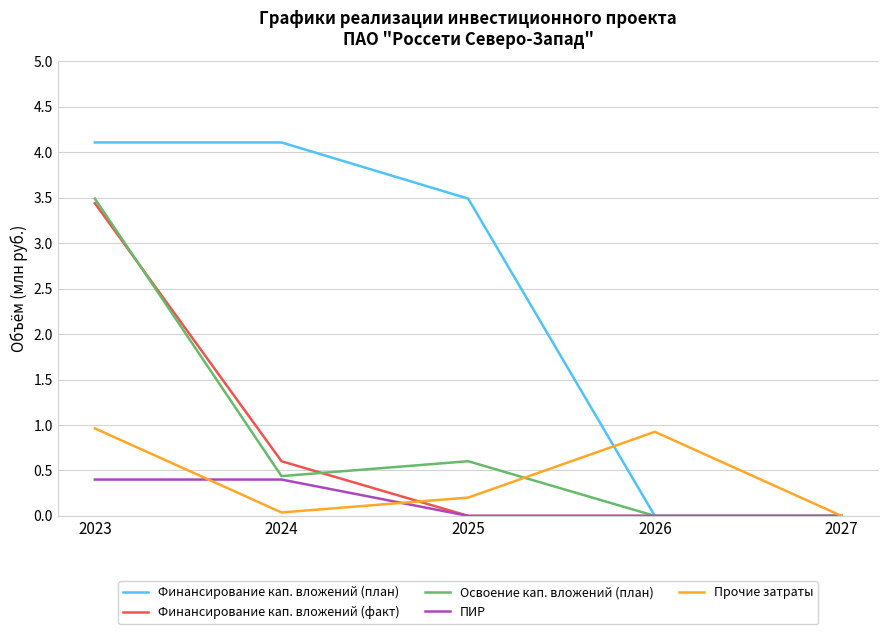

Which series has the widest spread of values?

Финансирование кап. вложений (план)